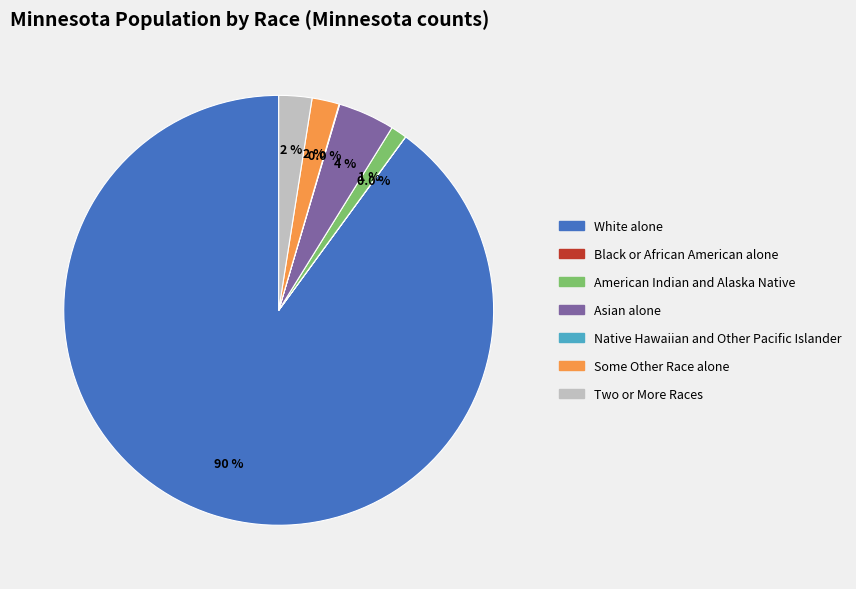

Which category accounts for the majority?

White alone